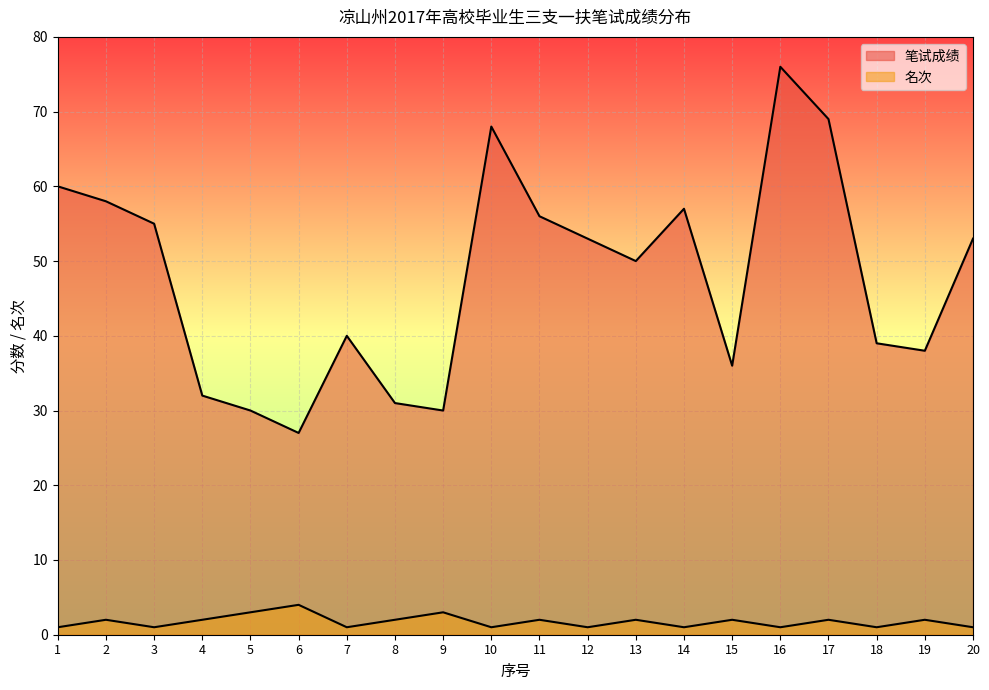

How many distinct data groups are displayed?

2